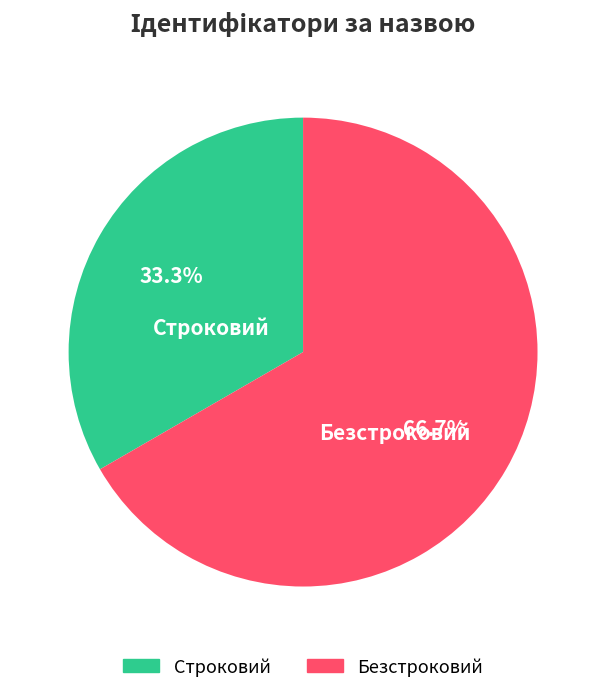

Which has a higher value, Строковий or Безстроковий?

Безстроковий